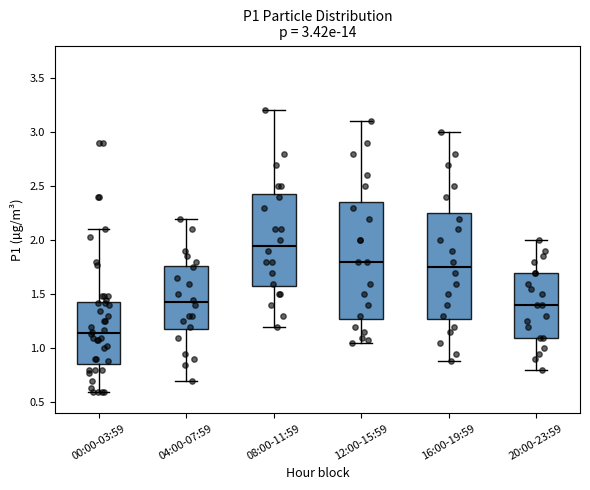

Which box is the tallest, from its lower edge to its upper edge?

12:00-15:59